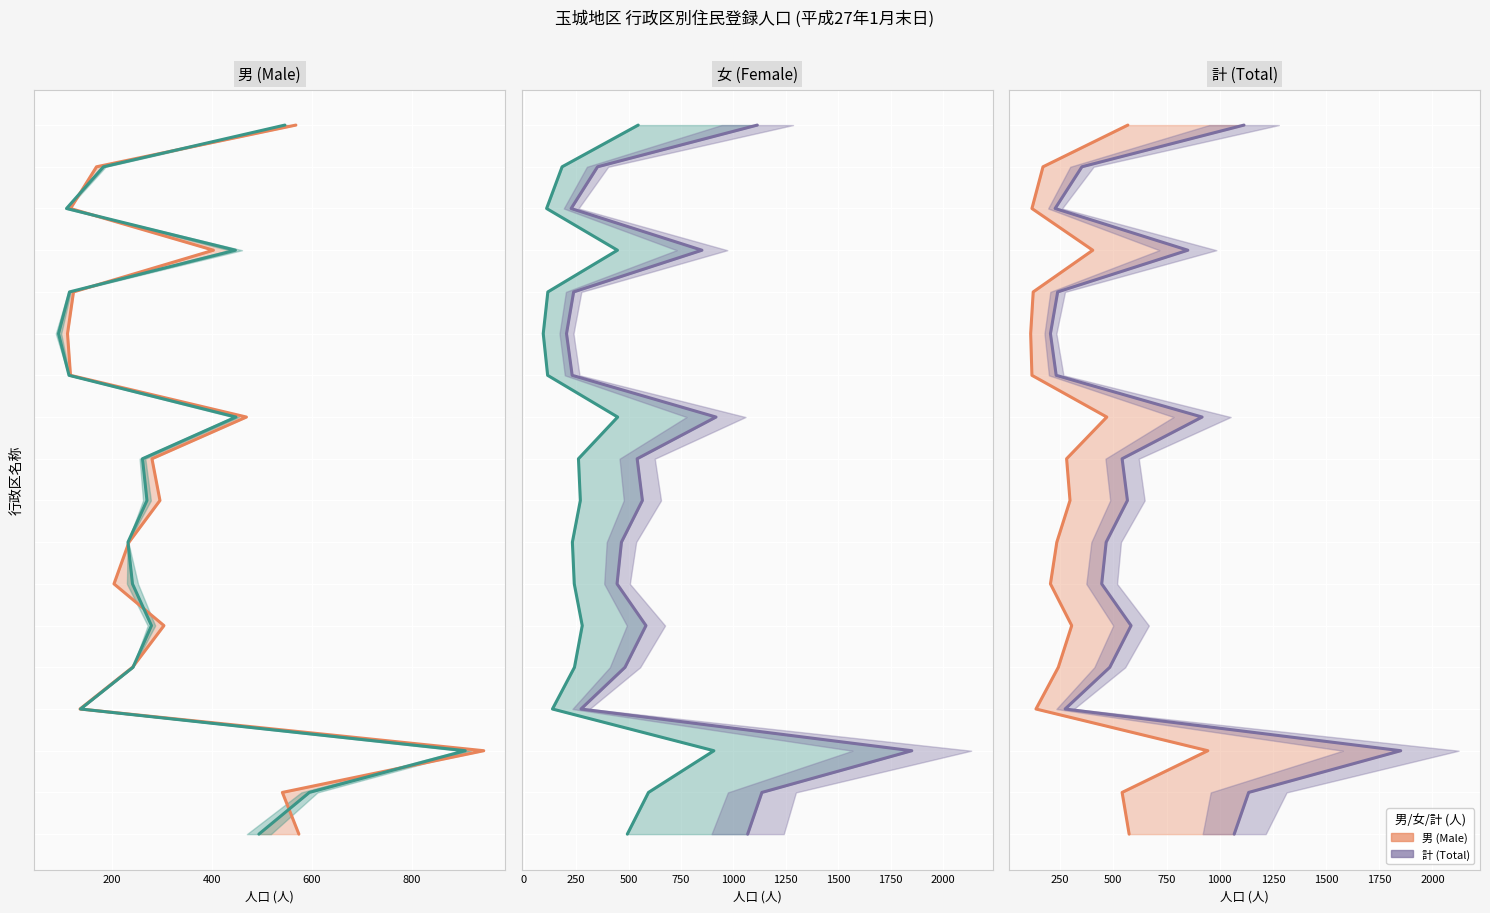

True or false: 計 (Total) and 女 (Female) intersect in this chart.

False